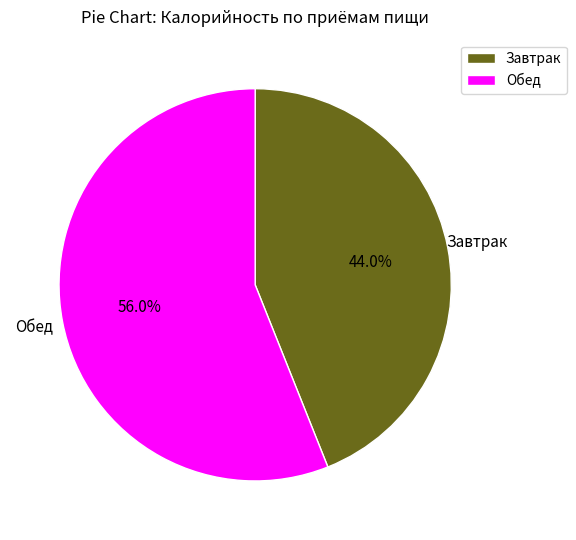

Count the number of slices in the pie.

2